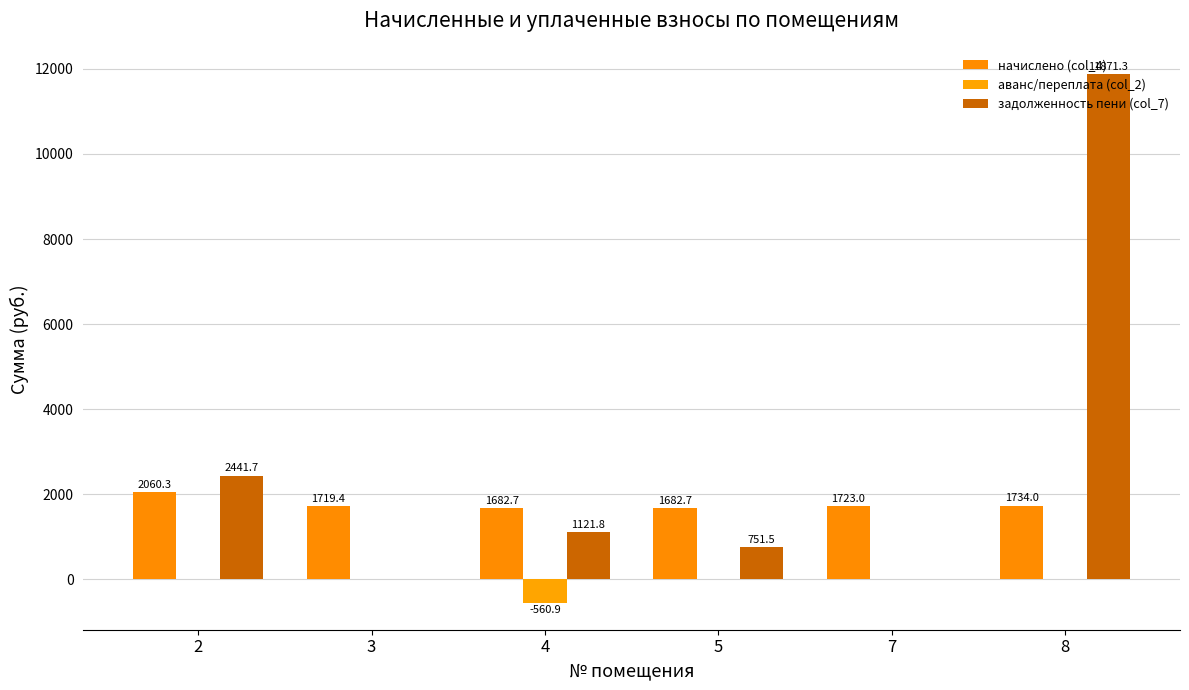

At which label is аванс/переплата (col_2) closest to -280?

2